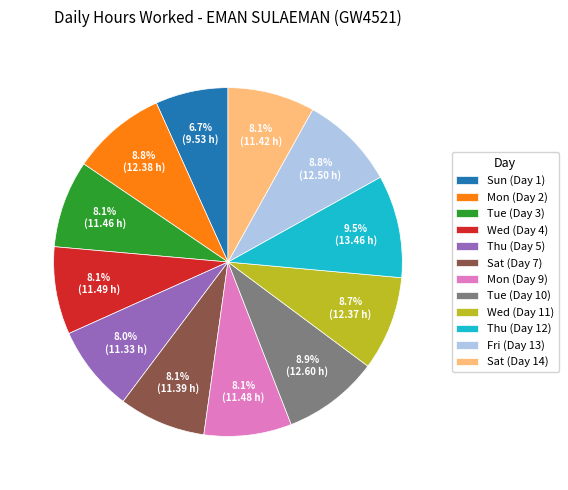

Count the number of slices in the pie.

12